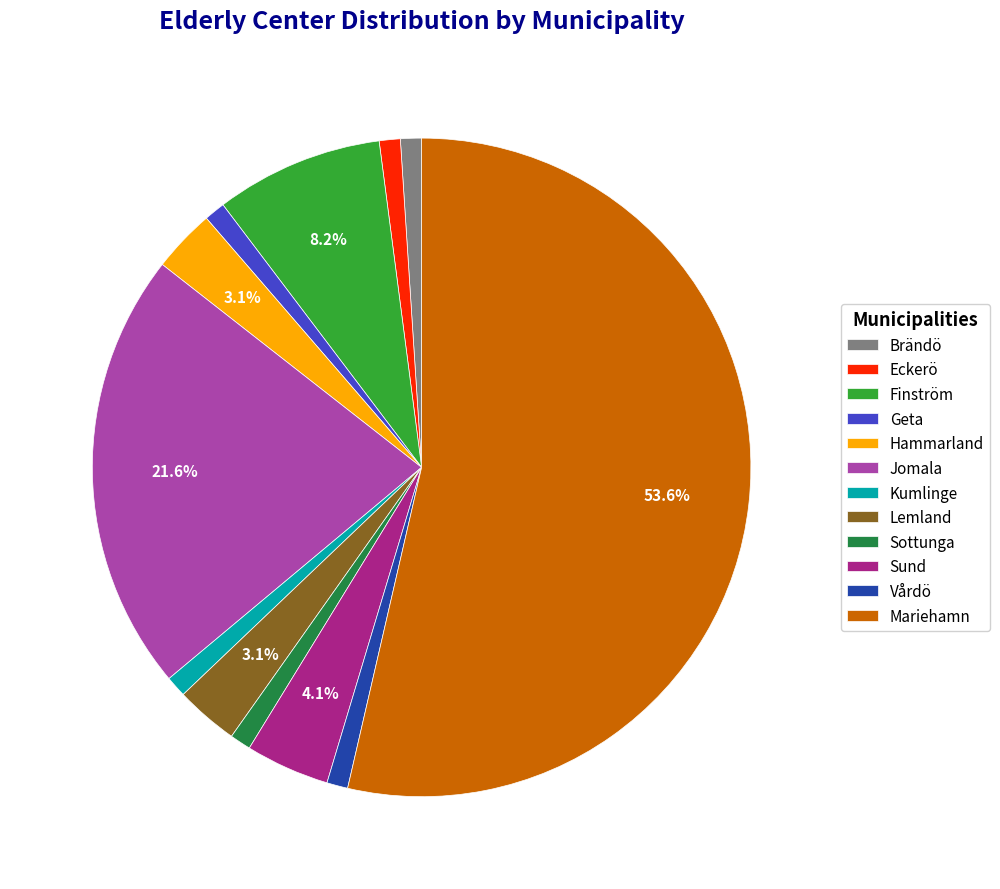

How many slices are in this pie chart?

12